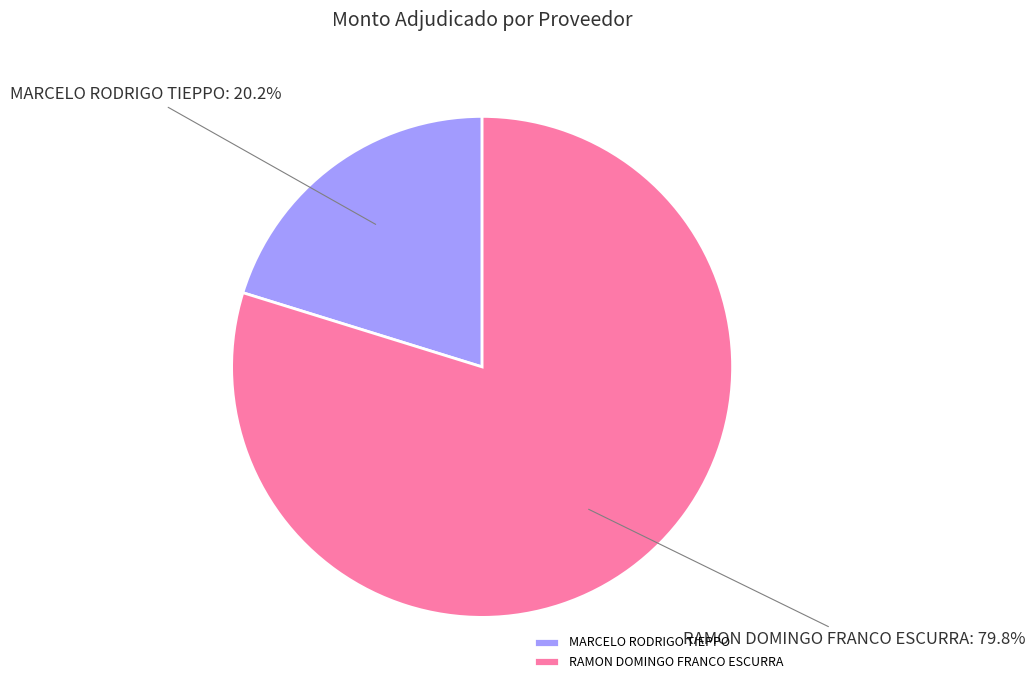

How much of the chart is everything except MARCELO RODRIGO TIEPPO?

79.8%